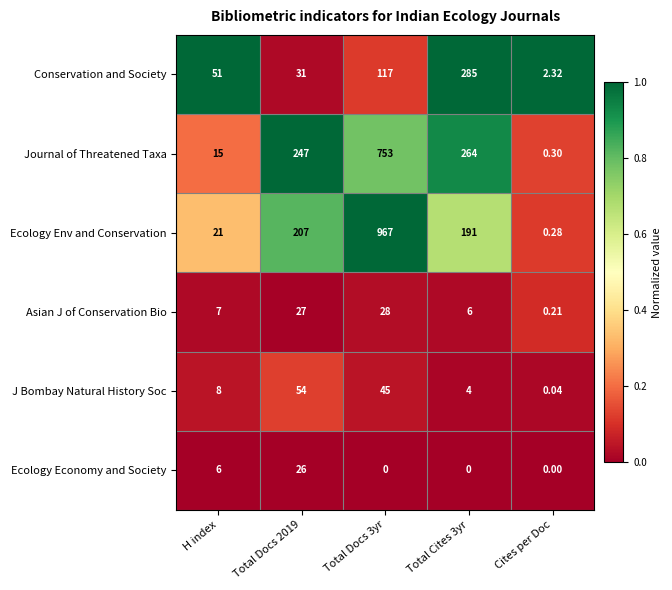

At which label does Conservation and Society reach its minimum?

Cites per Doc